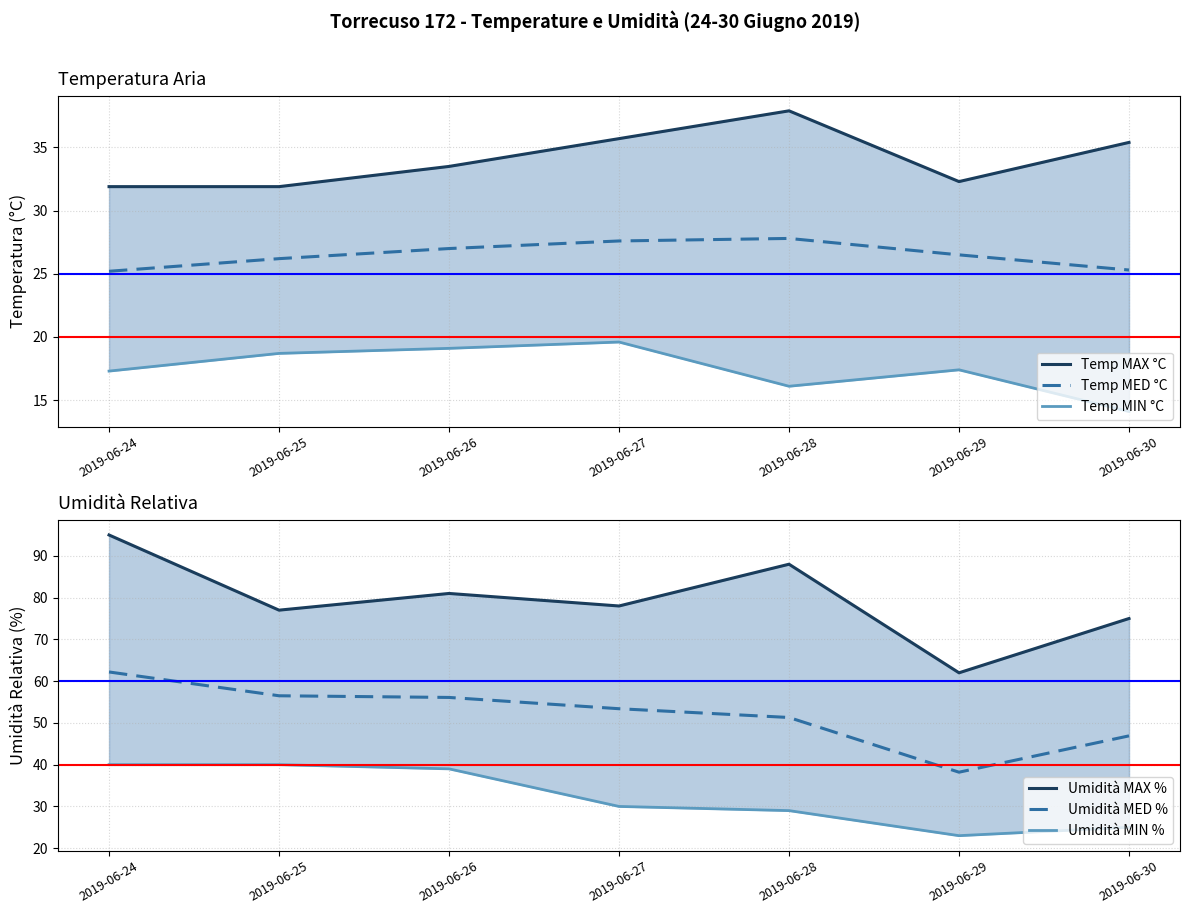

Is it true that Umidità MAX % equals 28.6 at 2019-06-29?

False